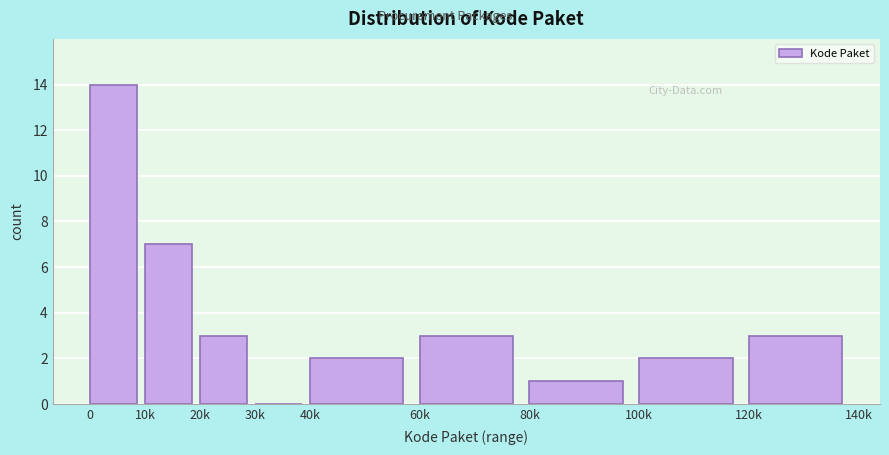

Reading left to right, what are all the values shown in this chart?

0=14	10k=7	20k=3	30k=0	40k=2	60k=3	80k=1	100k=2	120k=3